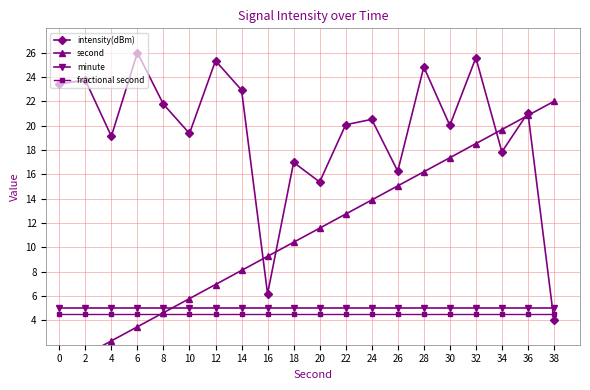

Which series has the widest spread of values?

intensity(dBm)